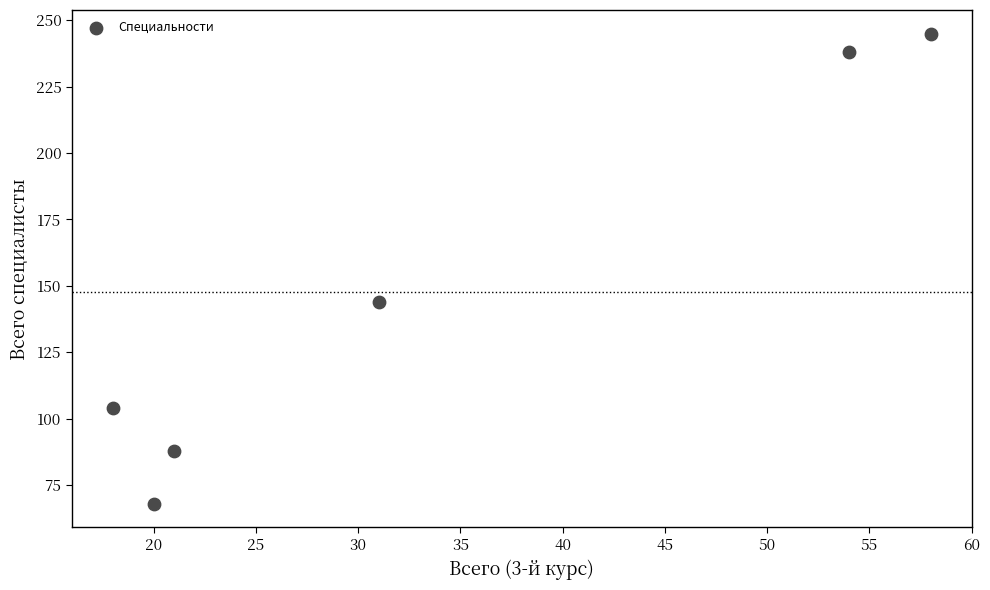

What Y value in the scatter plot is closest to 156?

144